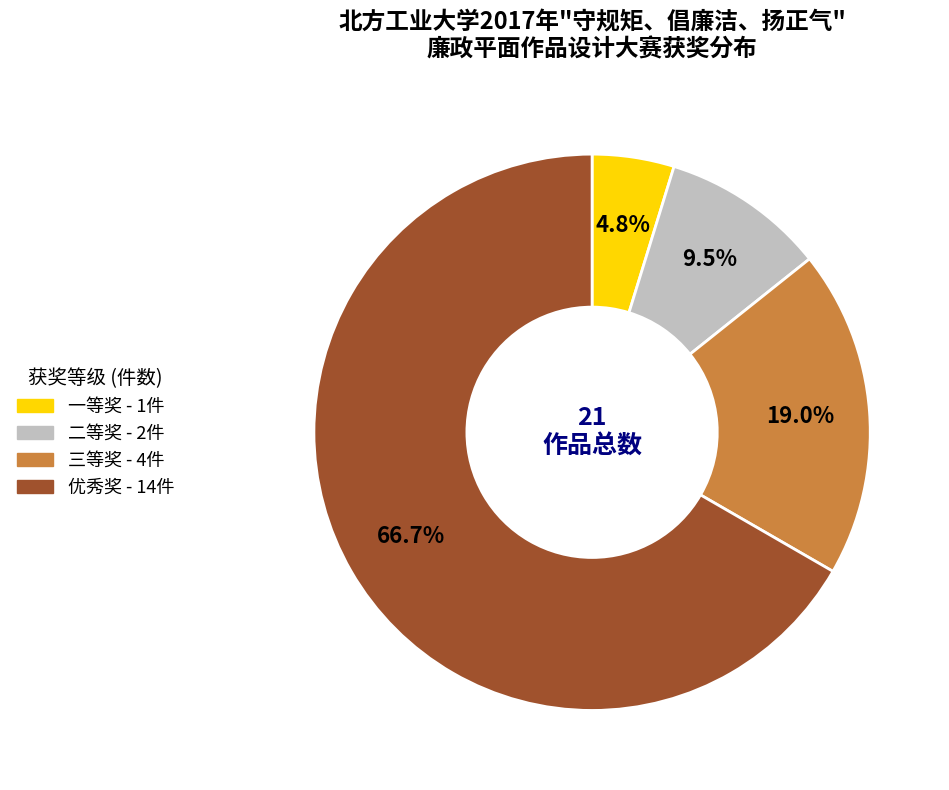

To the nearest percent, what percentage of the pie is 优秀奖?

67%